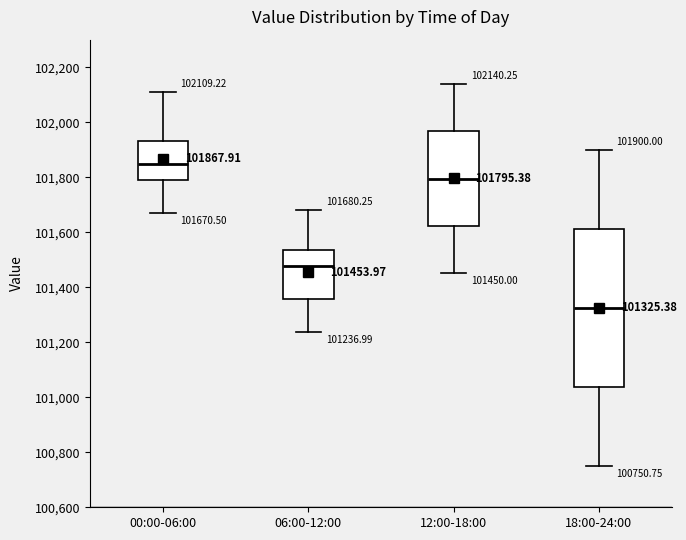

Which box is the tallest, from its lower edge to its upper edge?

18:00-24:00